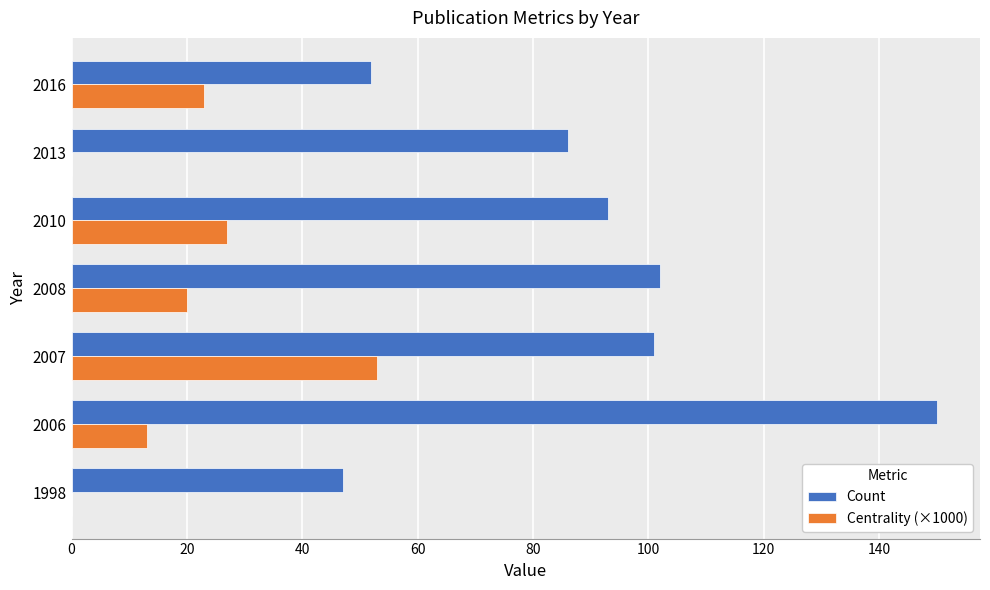

What is the approximate value of Count at 2007, to the nearest 10?

100